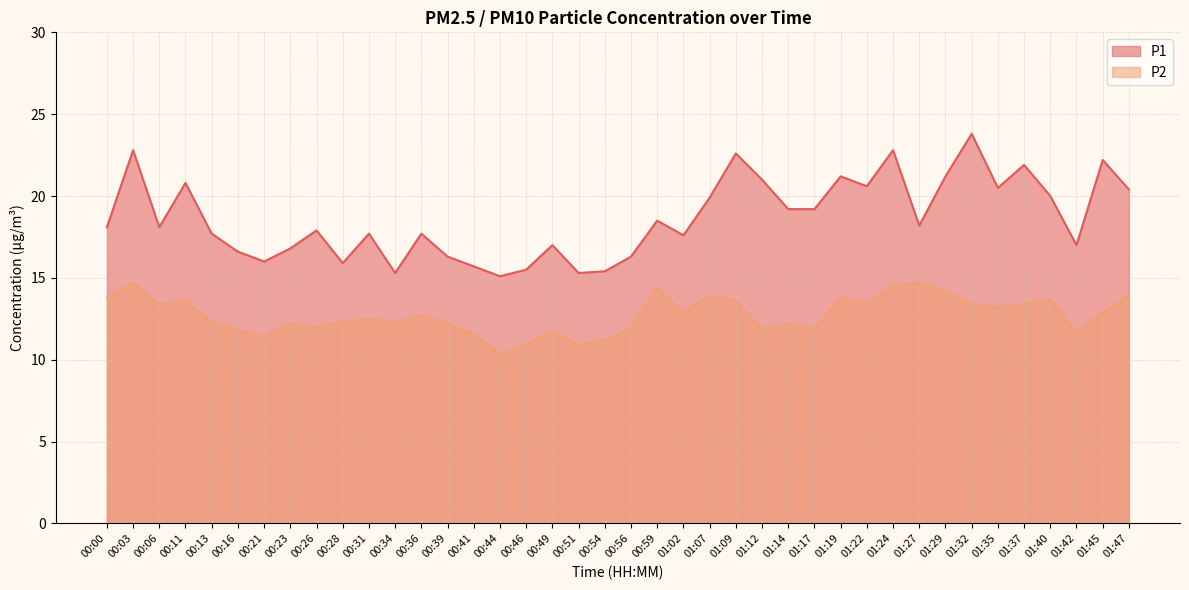

In P2, how many points are higher than both neighbors (excluding endpoints)?

12